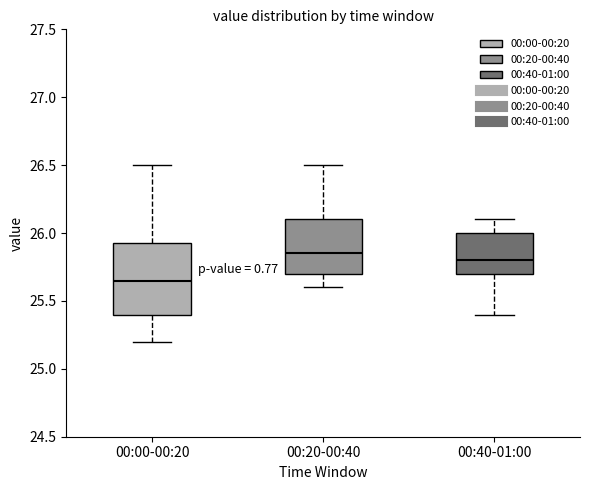

Reading left to right, read every box against the y-axis: the position of its median line, the range the box covers, and the ends of its whiskers. The values are not printed on the chart, so give them approximately, as read against the axis.

00:00-00:20: median 25.65, box 25.40 to 25.95, whiskers 25.20 to 26.50
00:20-00:40: median 25.85, box 25.70 to 26.10, whiskers 25.60 to 26.50
00:40-01:00: median 25.80, box 25.70 to 26.00, whiskers 25.40 to 26.10